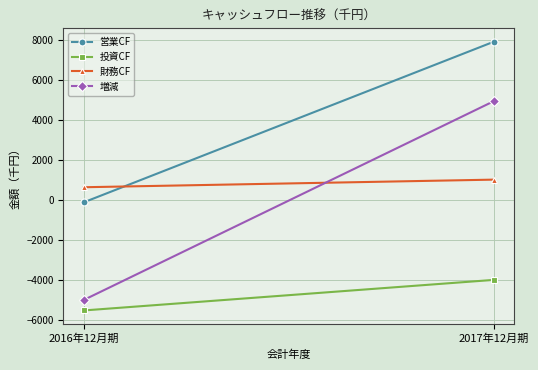

Reading right to left, what are all the values shown in this chart?

営業CF: 7893.8	-112.2
投資CF: -3983.5	-5507.1
財務CF: 1017.6	638.0
増減: 4927.9	-4981.3